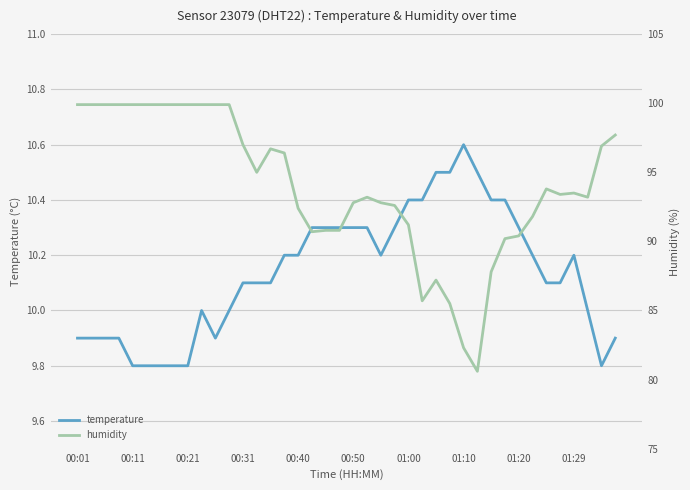

What is the label of the 2nd point from the right?

38